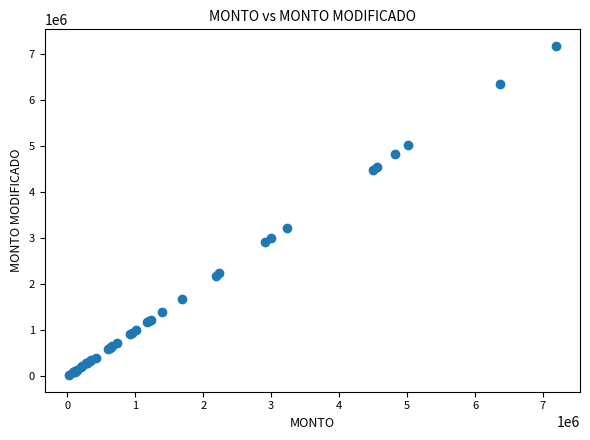

What Y value in the scatter plot is closest to 3604217?

3225257.8